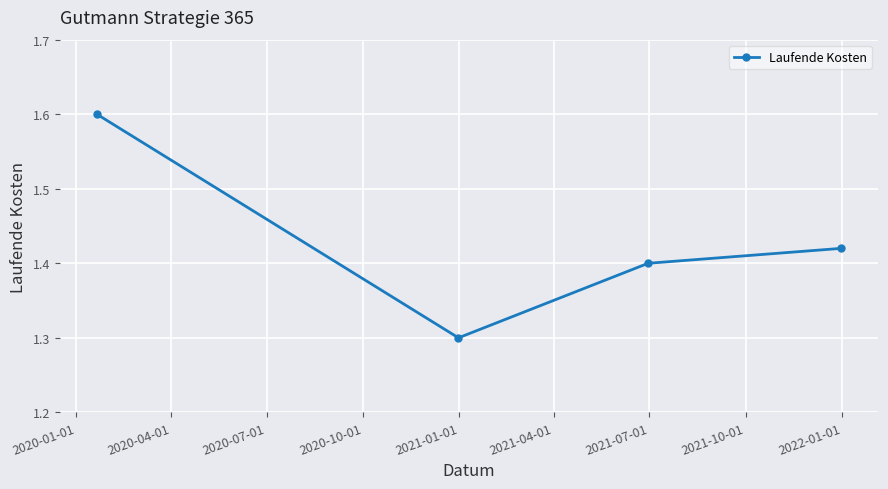

Count the number of categories in the chart.

4